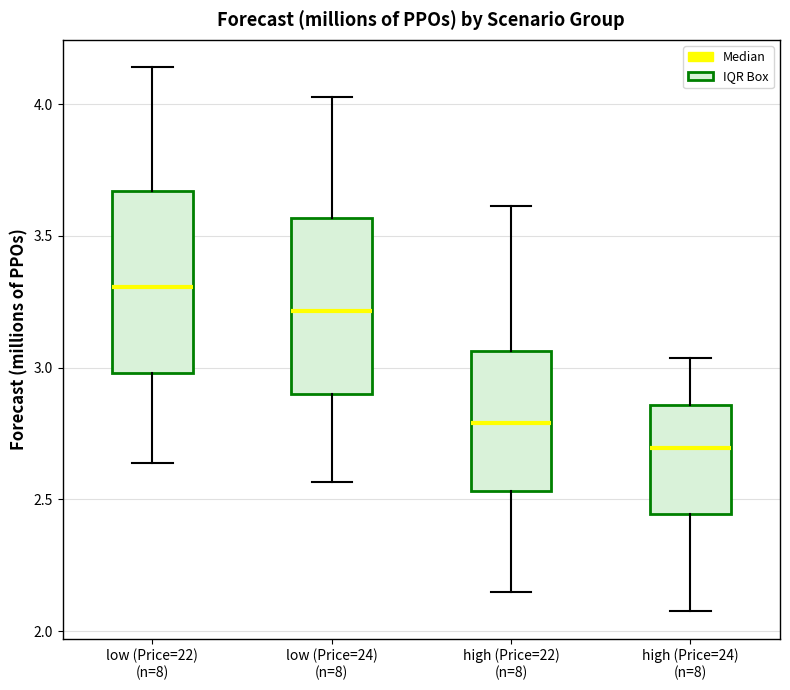

Which box's median line is the highest?

low (Price=22) (n=8)